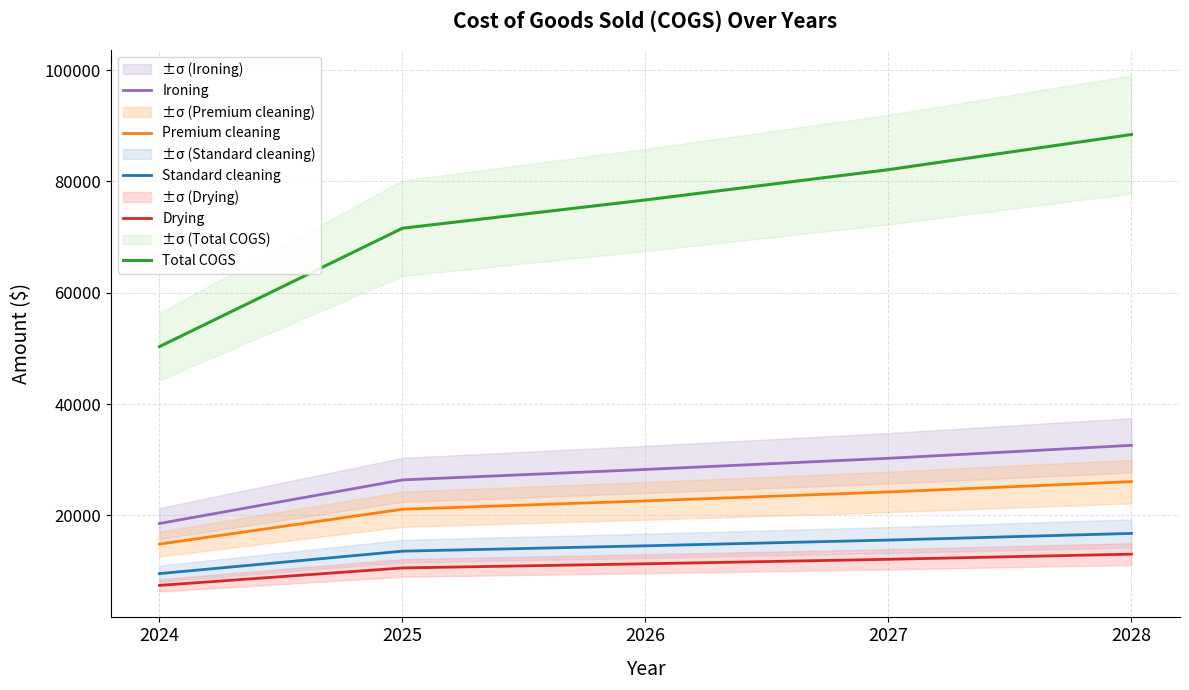

Which series has the largest total across all categories?

Total COGS